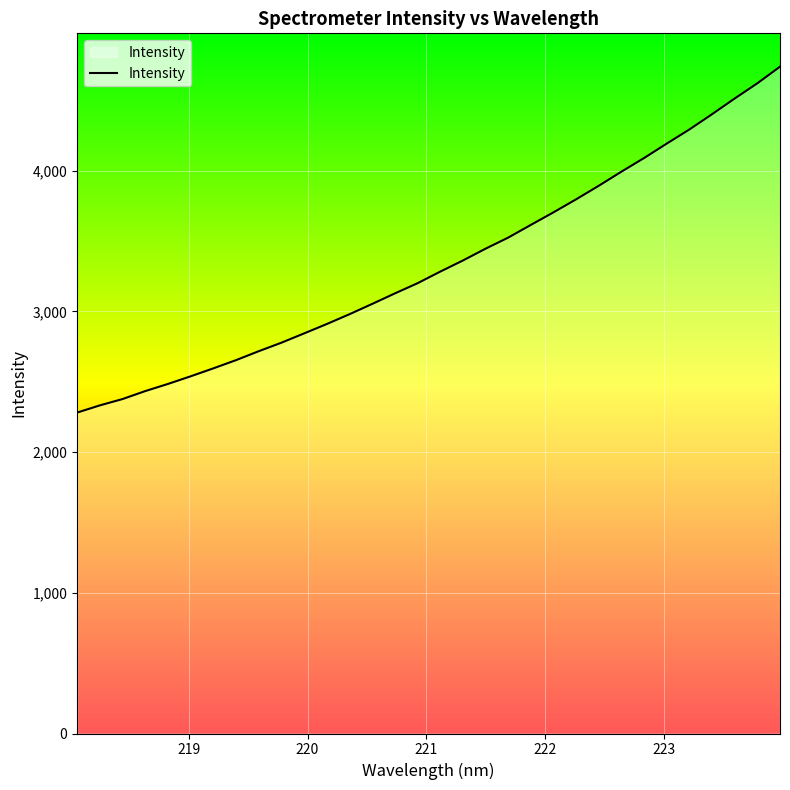

What is the greatest value displayed?

4738.5